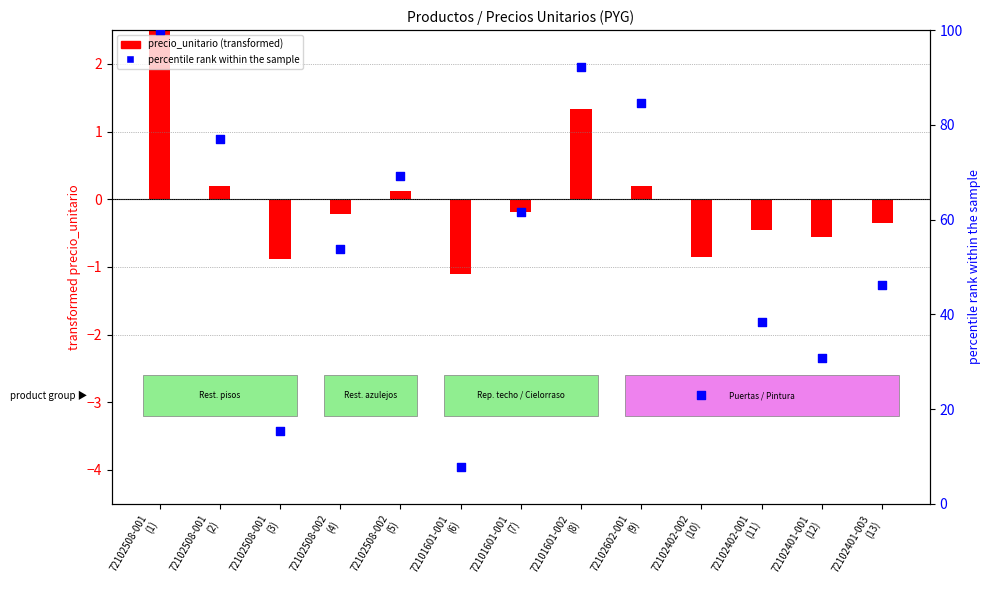

Which has a higher value, 72102508-001
(2) or 72102401-001
(12)?

72102508-001
(2)